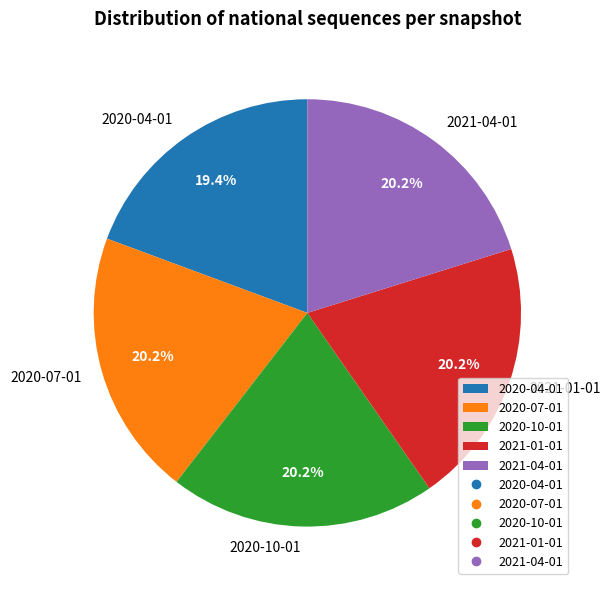

Count the number of slices in the pie.

5